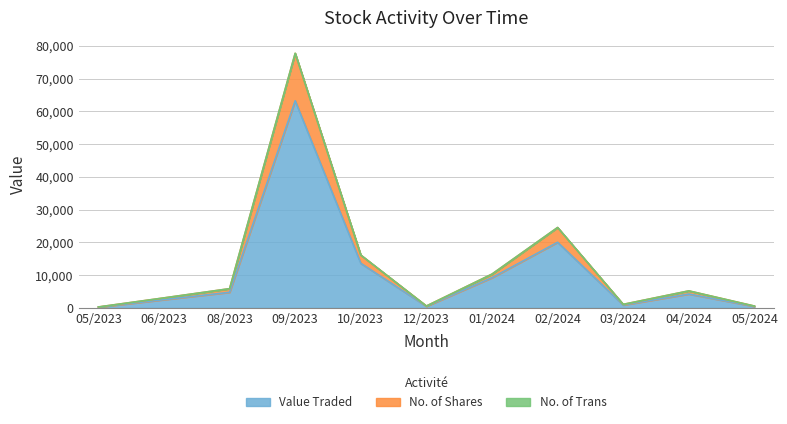

Is it true that Value Traded equals 86665 at 09/2023?

False